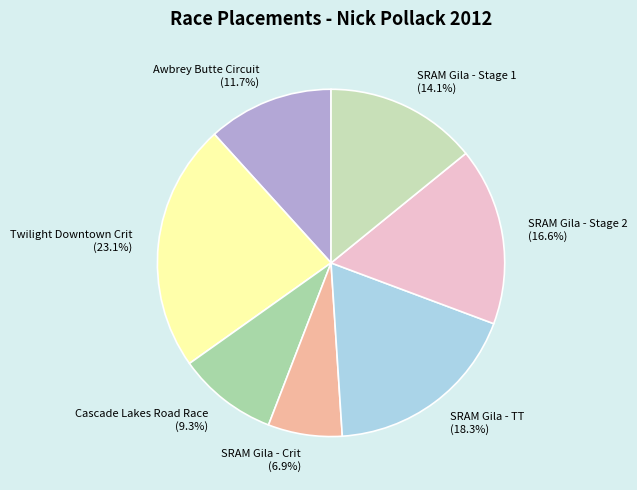

How many slices are in this pie chart?

7